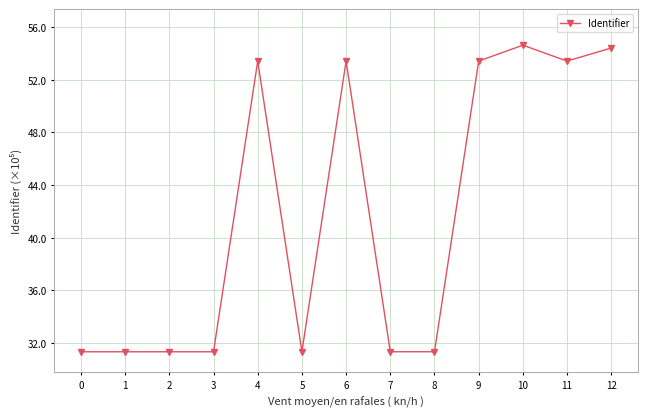

What is the value of the 8th point from the left?

31.3